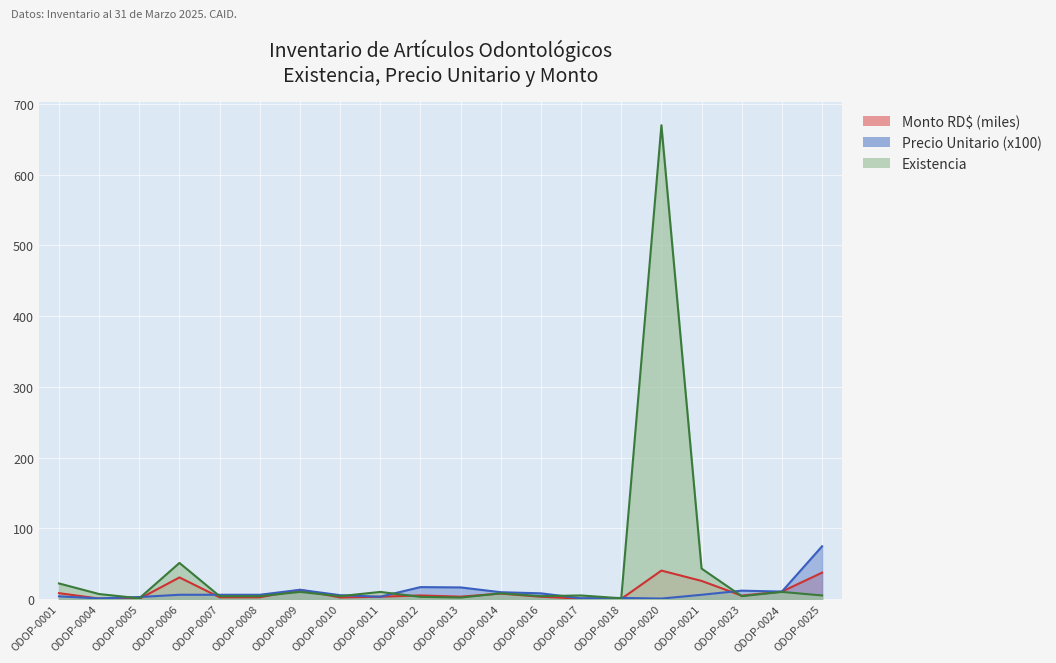

How many lines are shown in the chart?

3